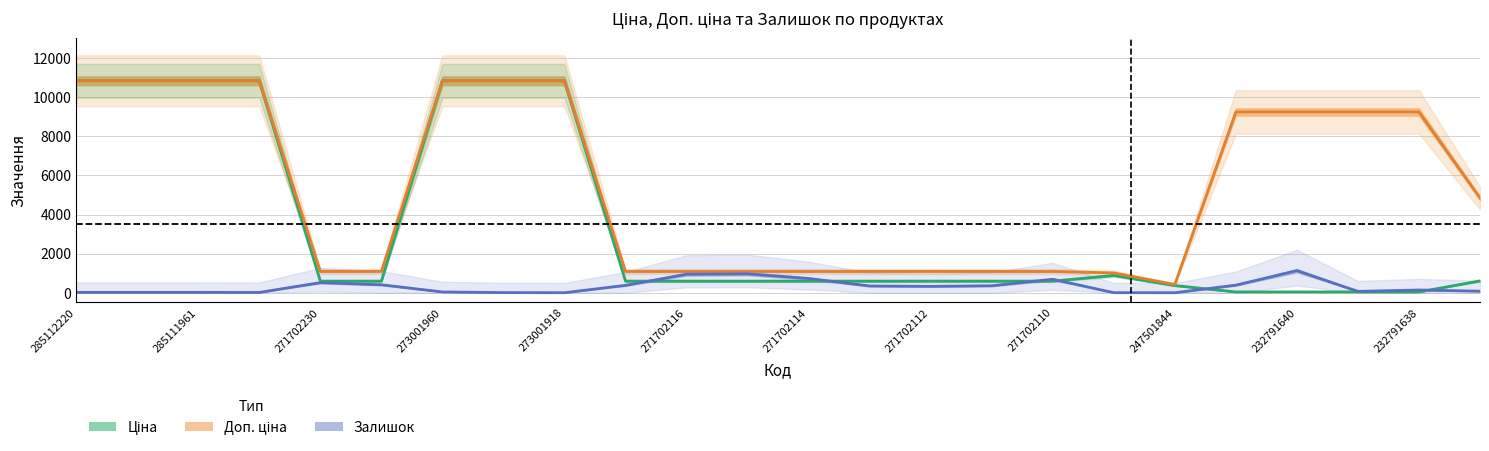

Where is Доп. ціна nearest to the value 5630?

23